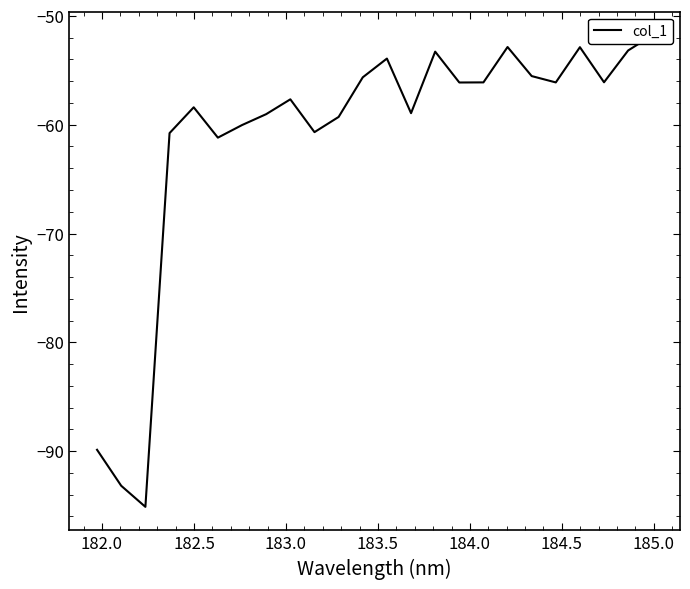

What is the label of the 3rd point from the left?

182.5